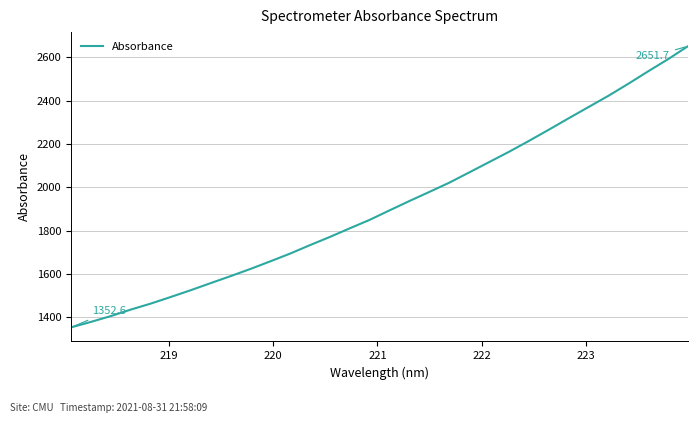

What is the difference between the maximum and minimum values?

1299.0